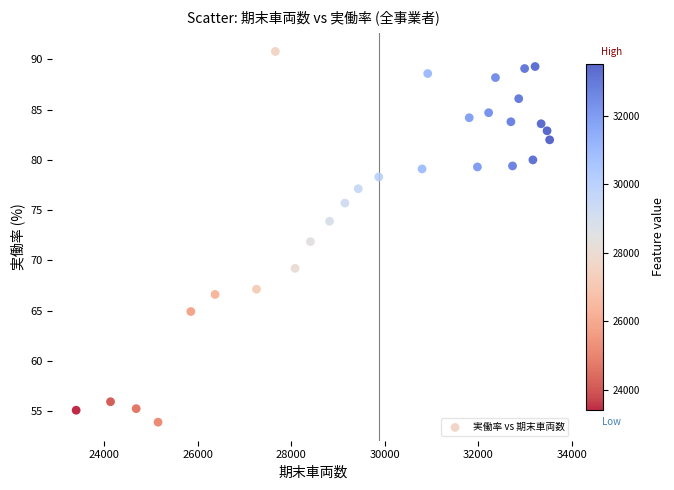

What is the range of X values (max minus min)?

10121.0